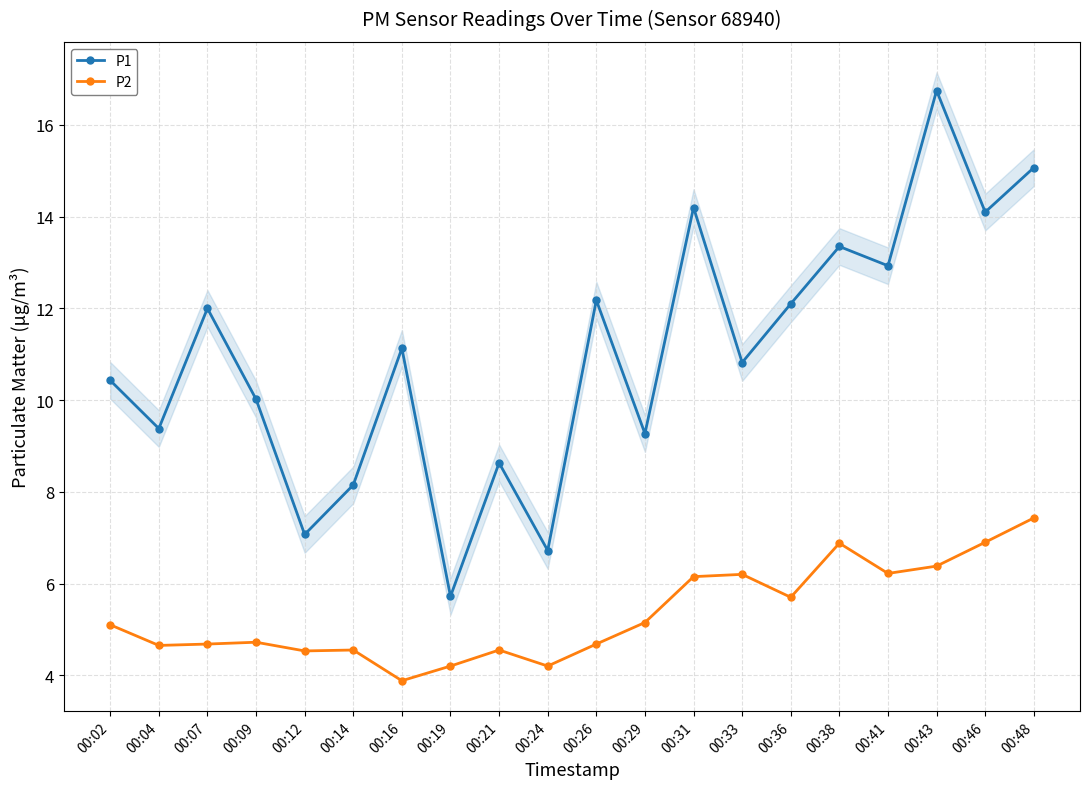

Between 00:19 and 00:36, which is larger?

00:36